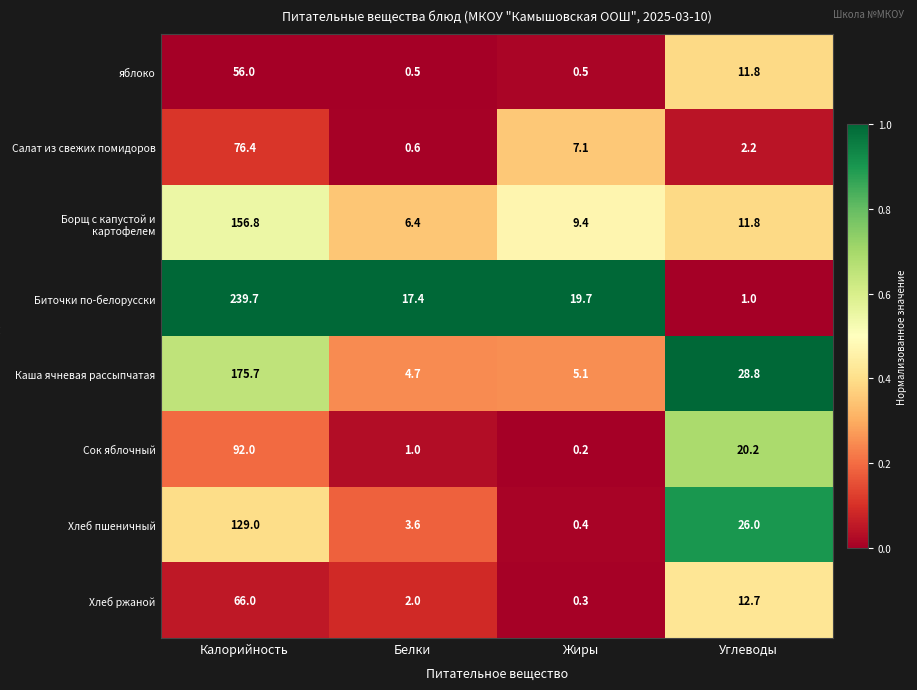

Rank the series at Белки from lowest to highest value.

яблоко, Салат из свежих помидоров, Сок яблочный, Хлеб ржаной, Хлеб пшеничный, Каша ячневая рассыпчатая, Борщ с капустой и картофелем, Биточки по-белорусски